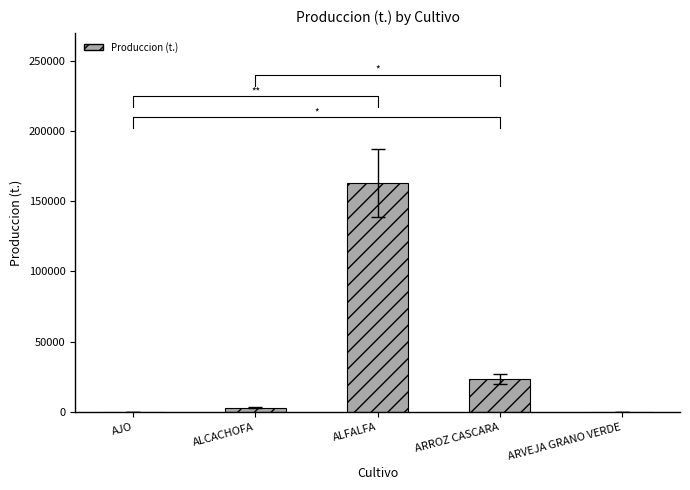

Where does the data first go above 3148?

ALCACHOFA